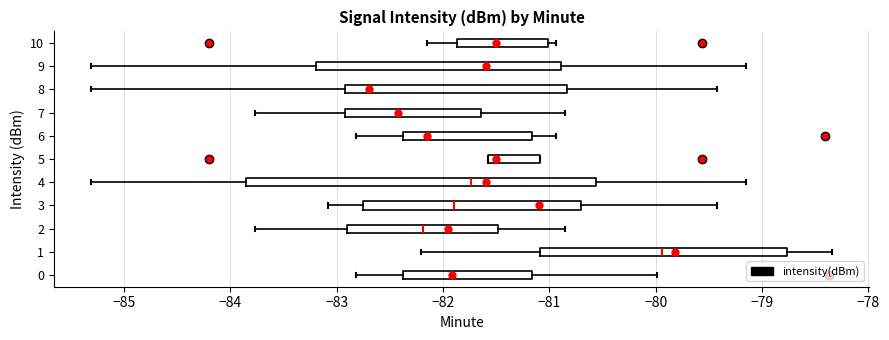

Which box is the widest, from its left edge to its right edge?

4